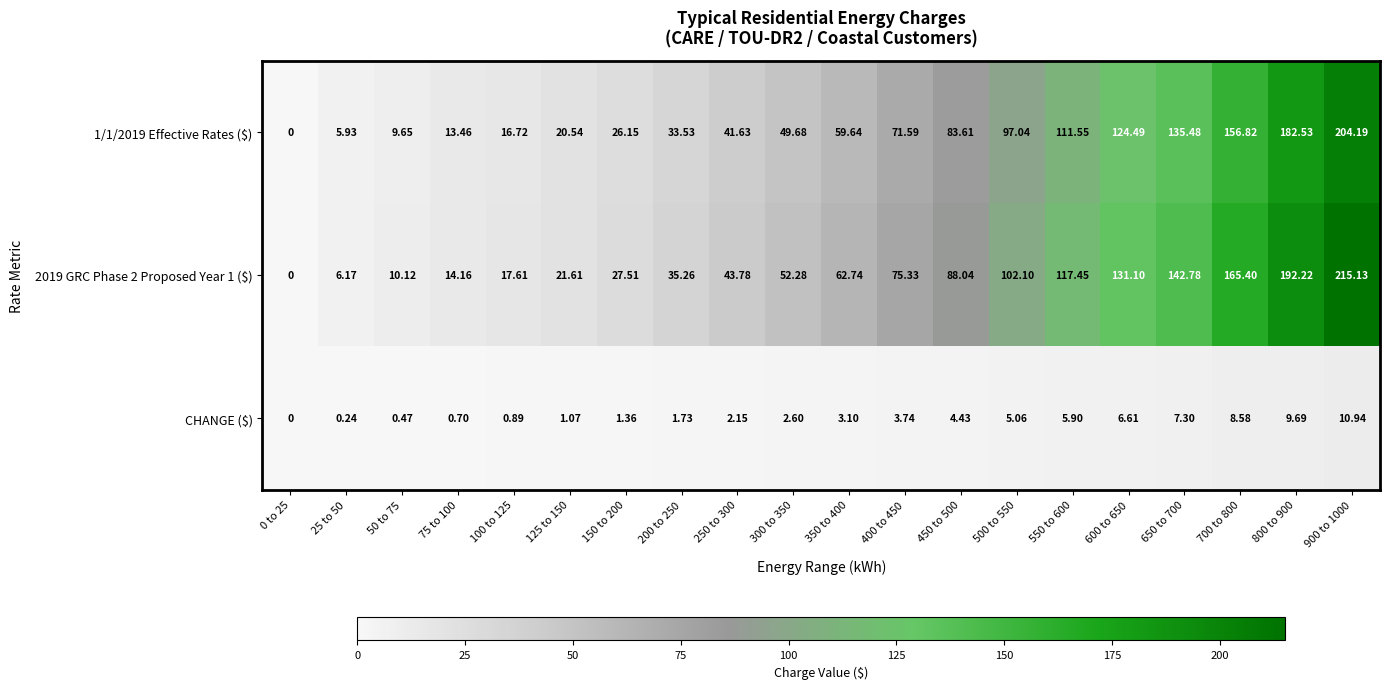

Count the number of categories in the chart.

20